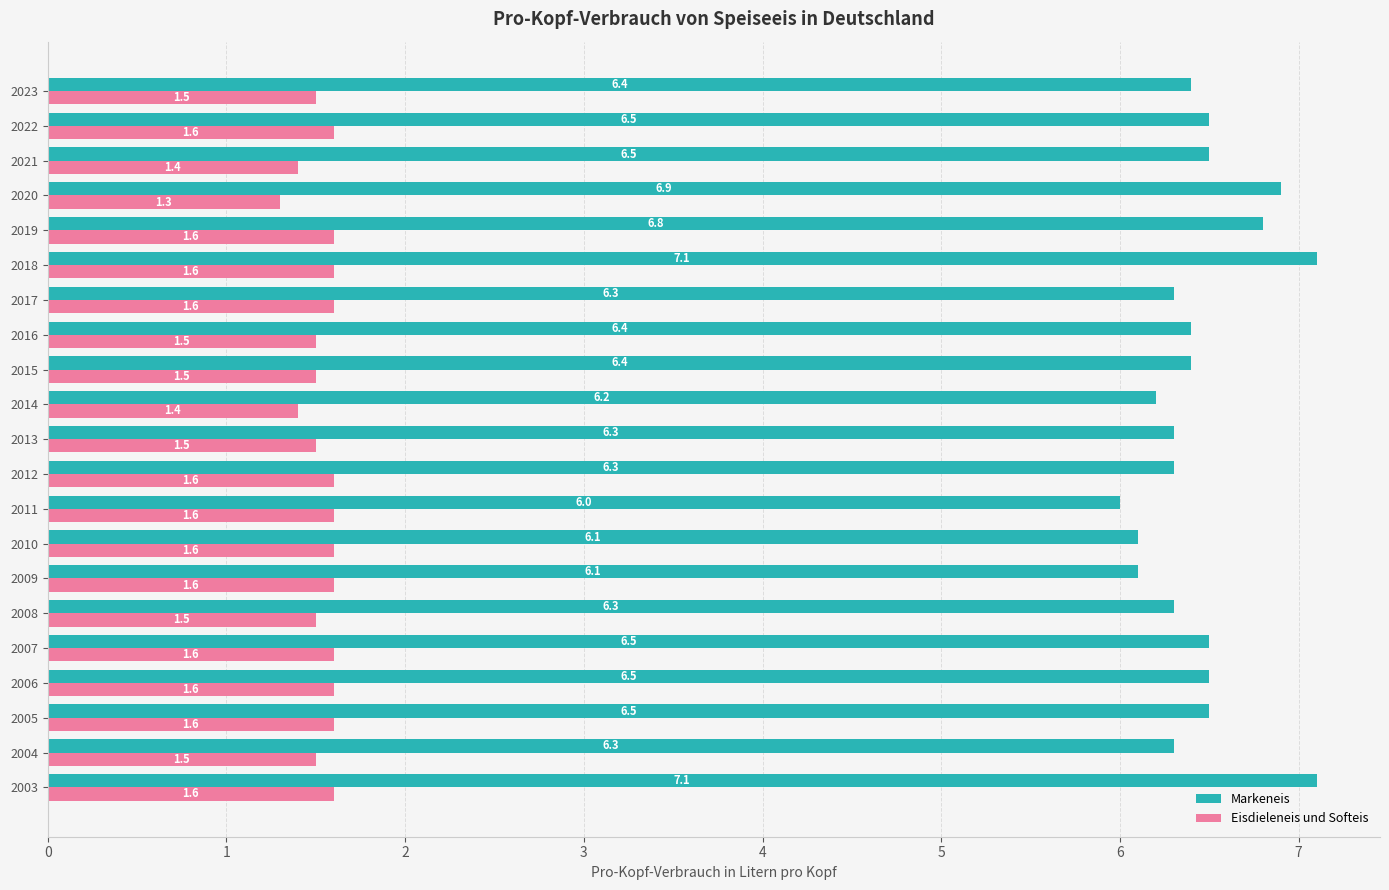

What is the smallest value displayed?

1.3